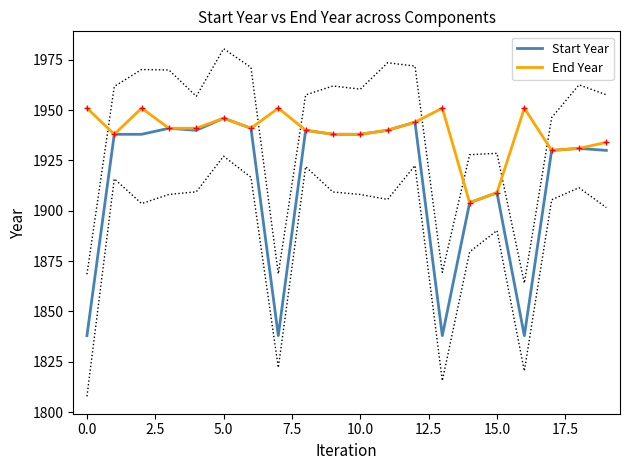

What is the difference between the Start Year values at 18 and 19?

1